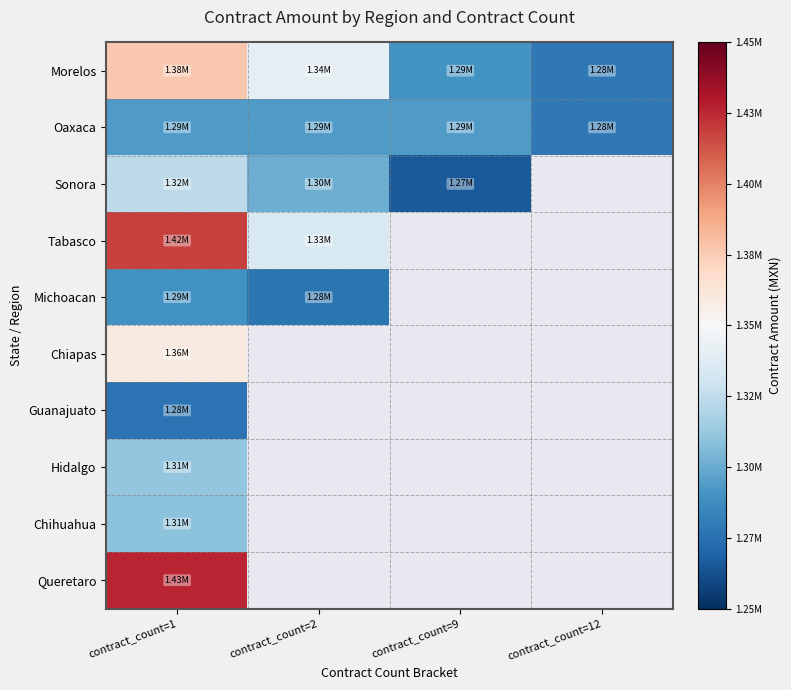

How many series are shown in this chart?

10